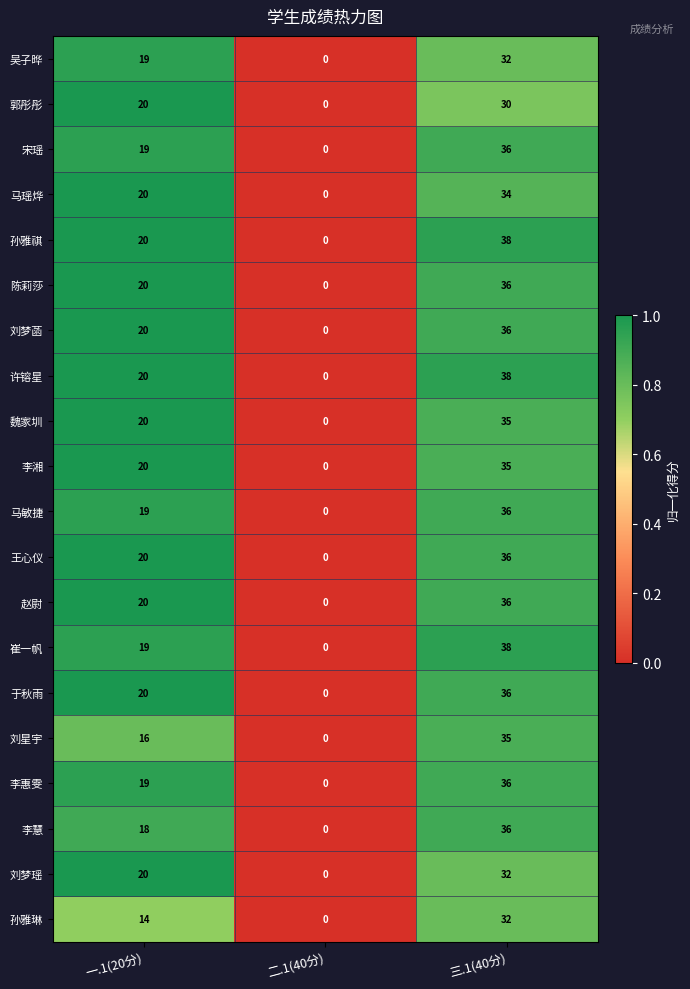

The 郭彤彤 series shows 27 at 一.1(20分). True or false?

False